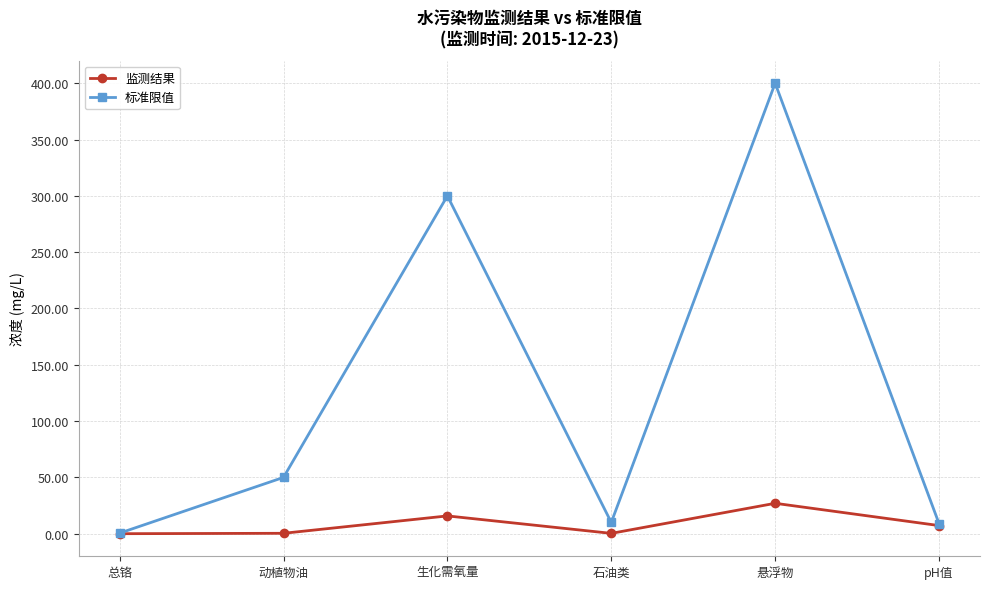

Which series has the widest spread of values?

标准限值